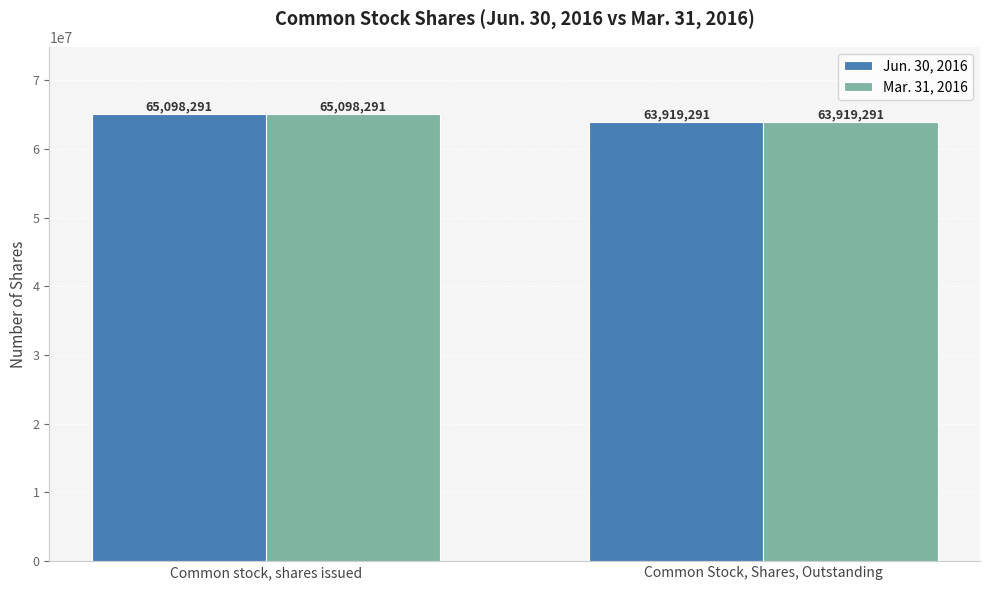

At which category is the sum across all series the highest?

Common stock, shares issued